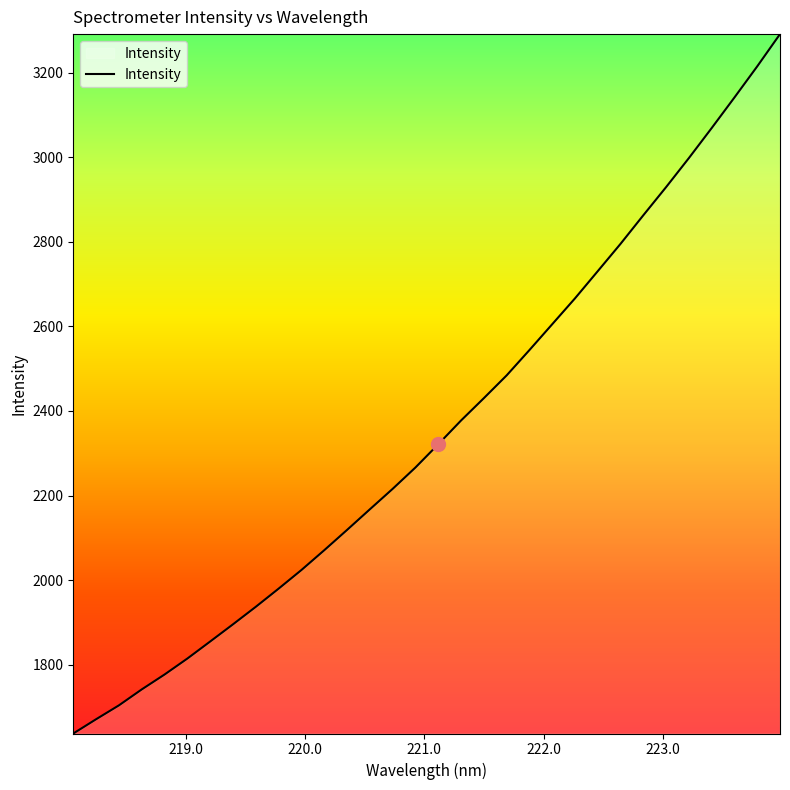

What is the difference between the maximum and minimum values?

1654.8